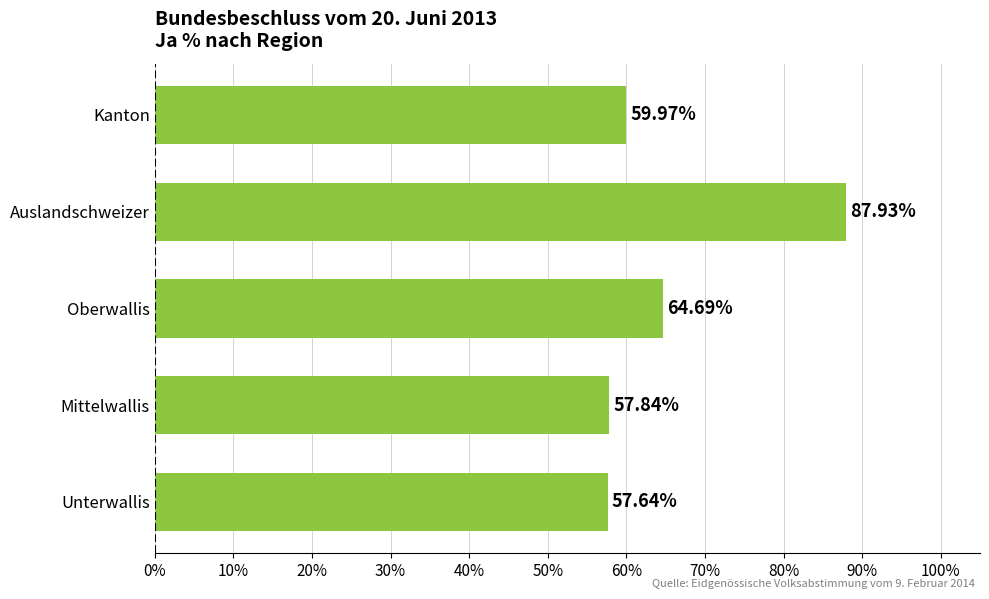

What is the maximum value shown in the chart?

87.9